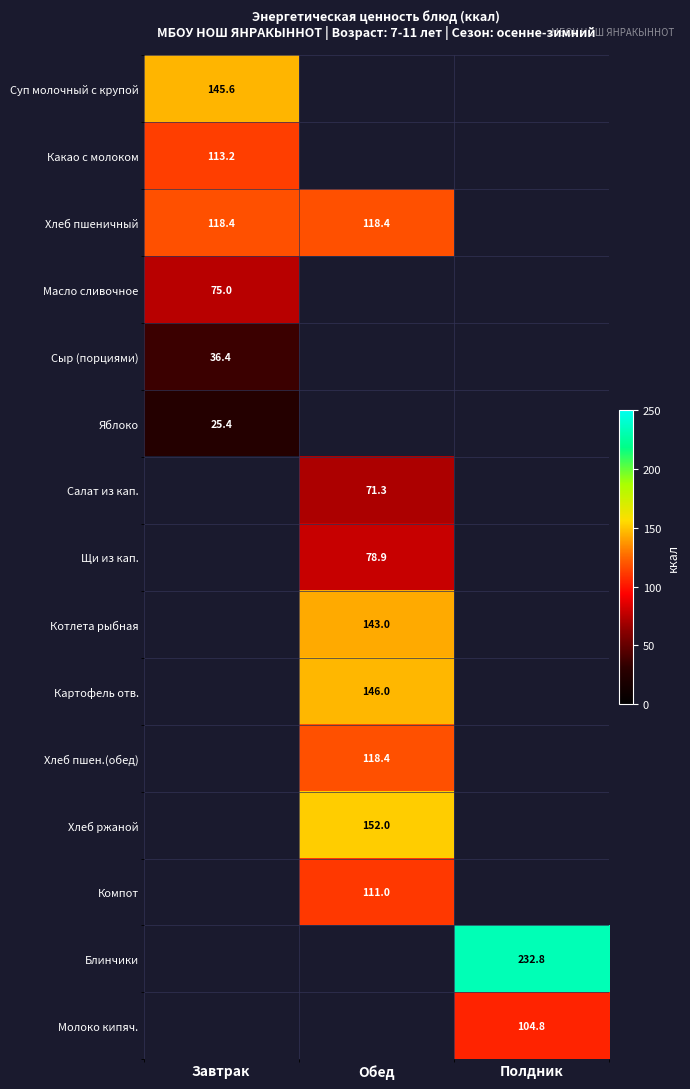

True or false: Блинчики has a value of 411.1 at Полдник.

False